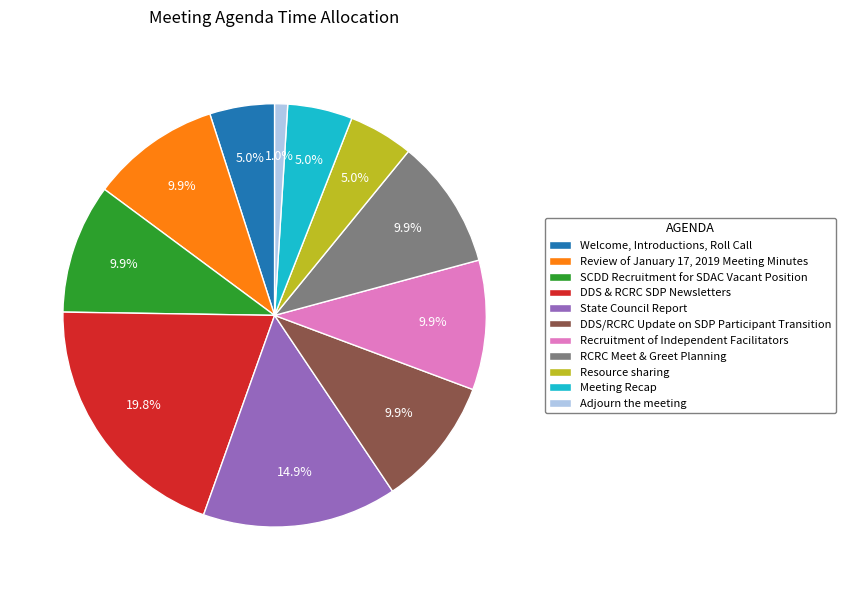

Which category has the smallest portion of the pie?

Adjourn the meeting